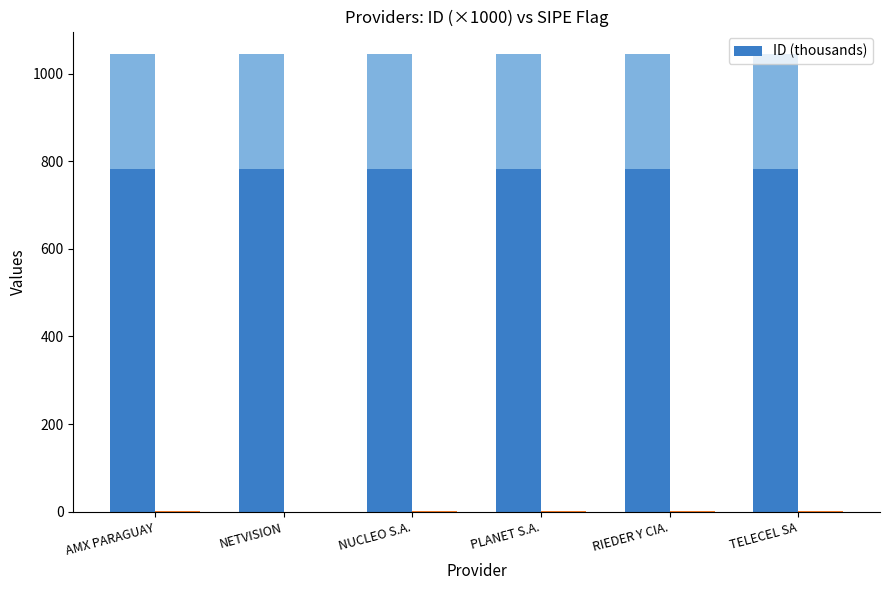

Reading right to left, list all the values displayed in this chart.

TELECEL SA=782.8	RIEDER Y CIA.=782.8	PLANET S.A.=782.8	NUCLEO S.A.=782.8	NETVISION=782.8	AMX PARAGUAY=782.8